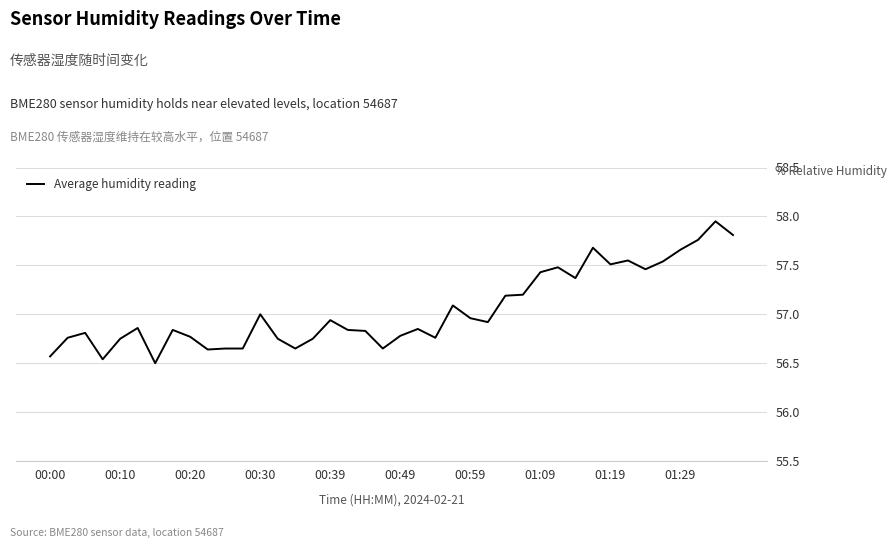

How many lines are shown in the chart?

1